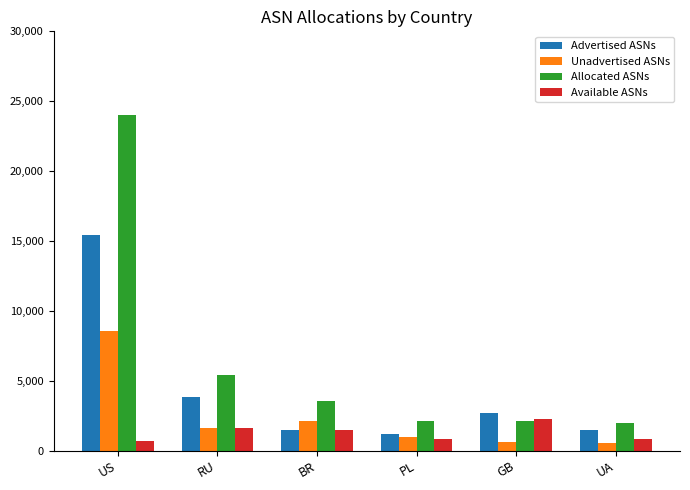

What is the minimum value shown in the chart?

512